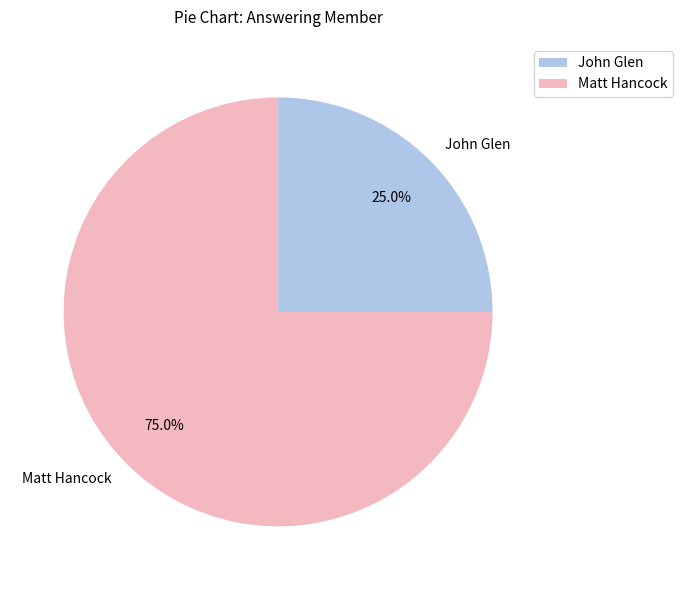

Count the number of slices in the pie.

2